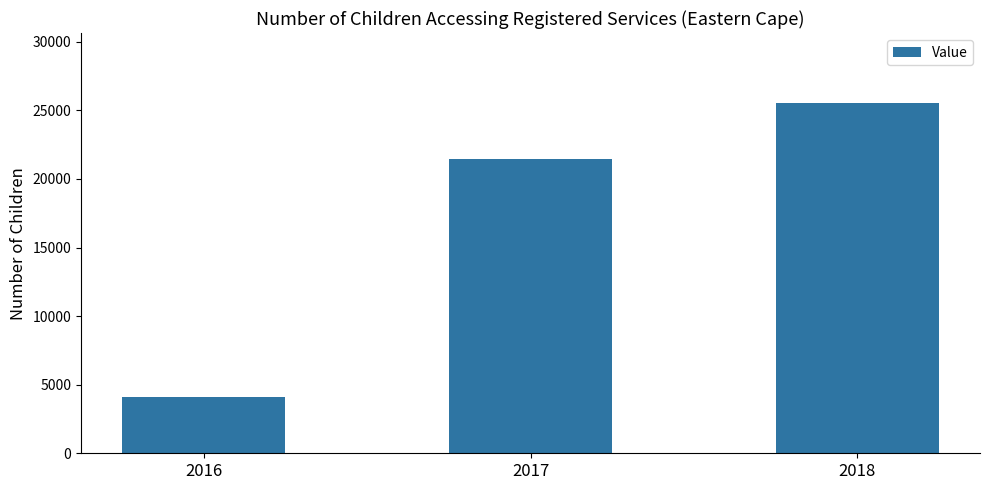

Reading right to left, what are all the values shown in this chart?

25536	21443	4074